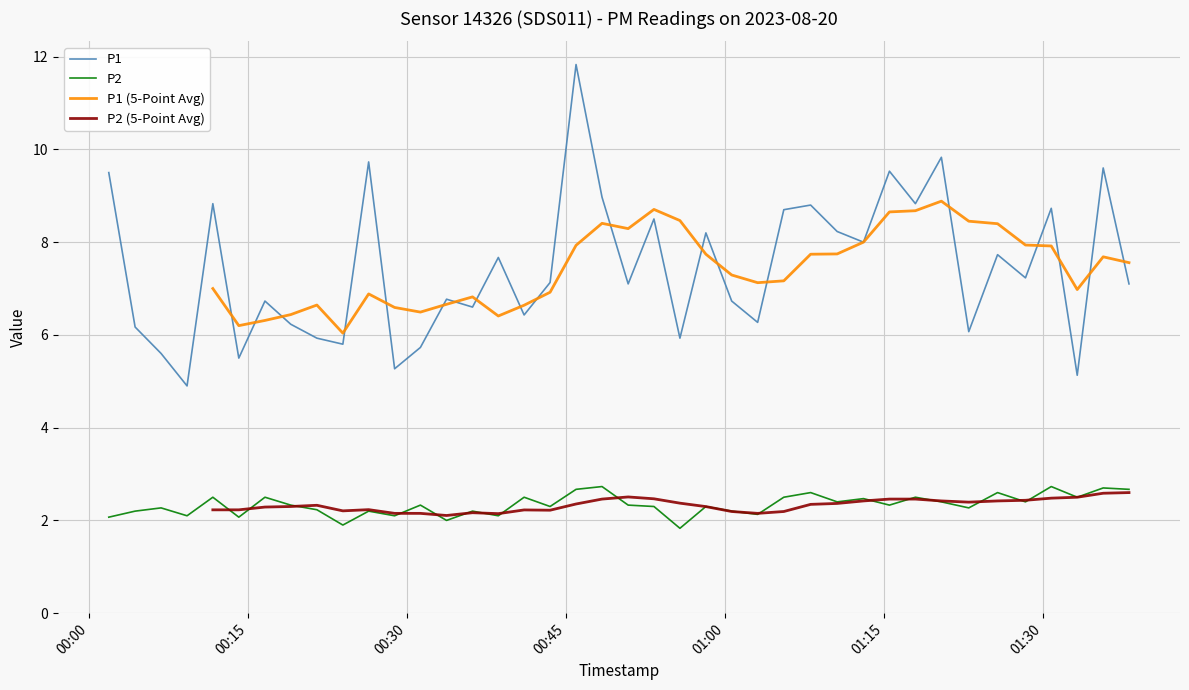

What is the minimum value for P1?

4.9